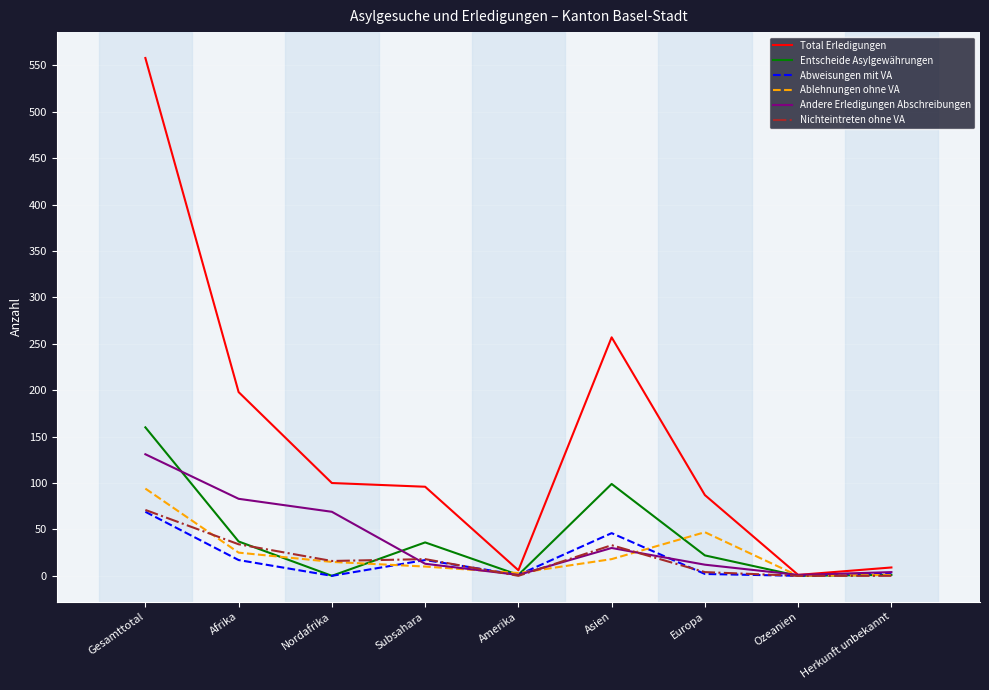

How many values in the Andere Erledigungen Abschreibungen series are below 13?

4